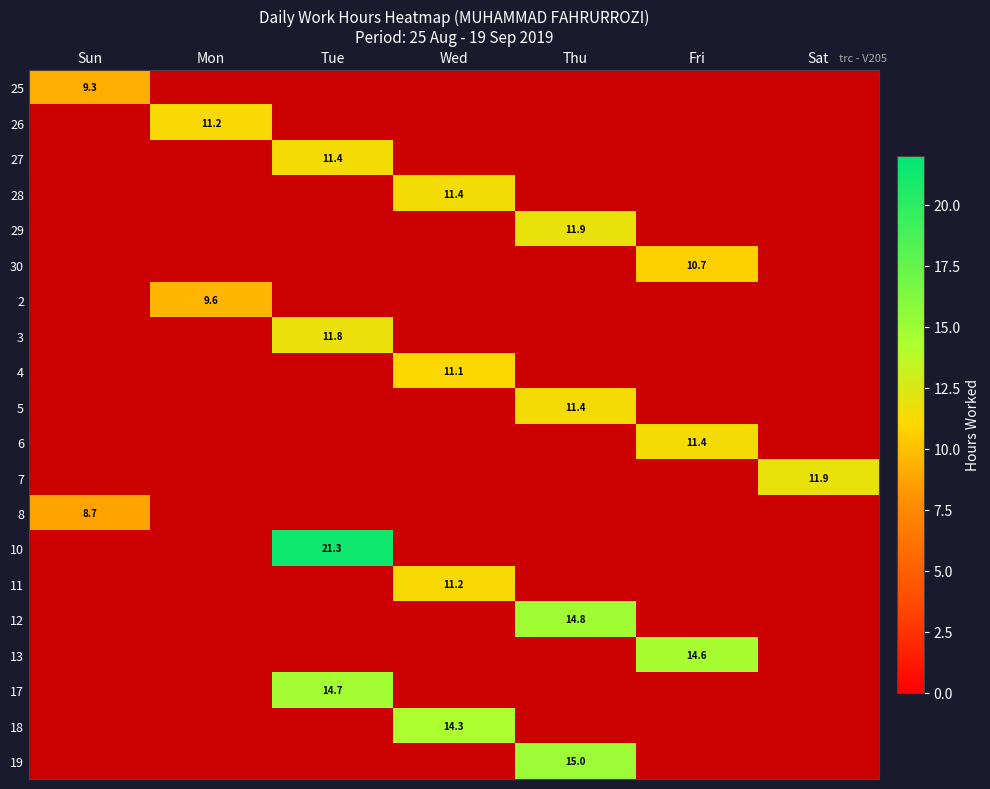

Is the value of 6 at Tue greater than the value of 11 at Wed?

No